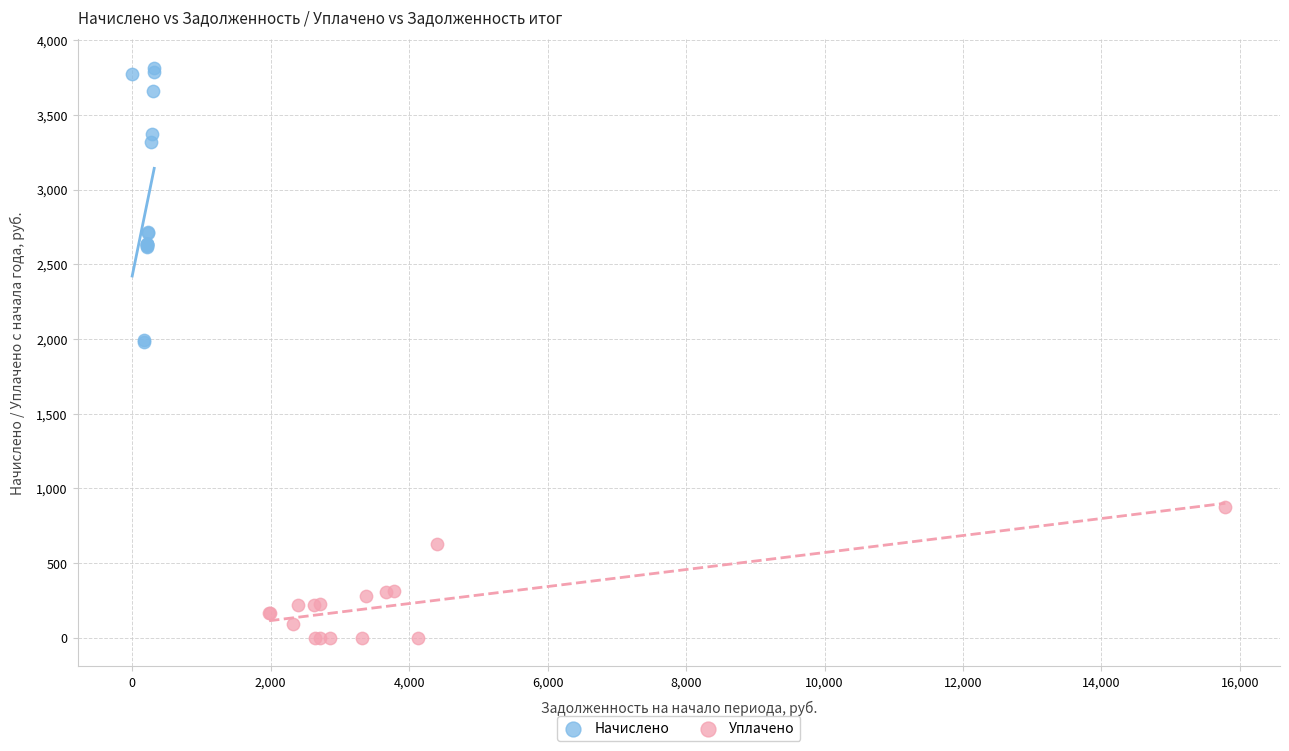

Which series reaches the maximum Y coordinate?

Начислено